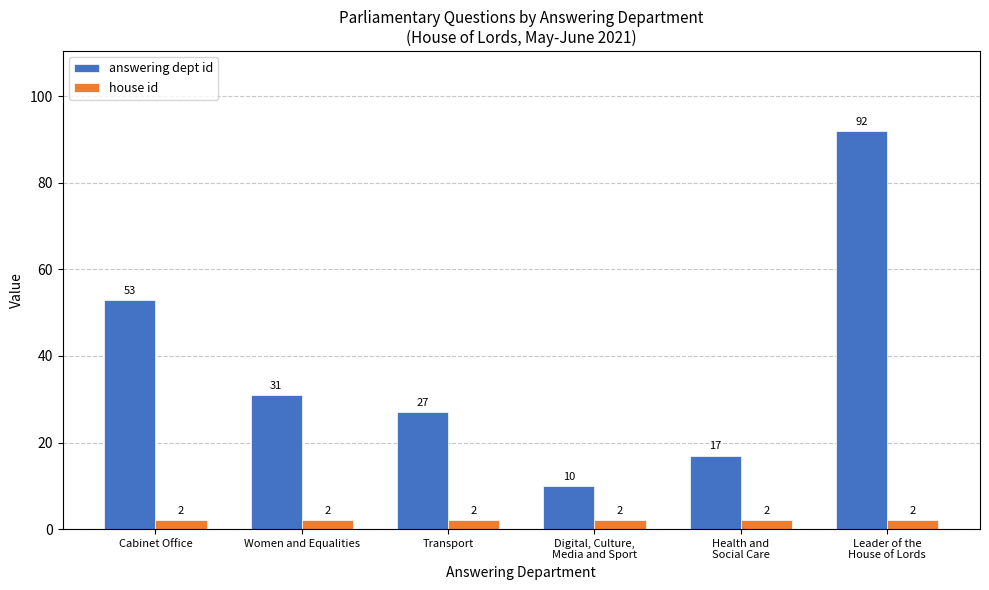

Which series changed the most between Transport and Digital, Culture,
Media and Sport?

answering dept id